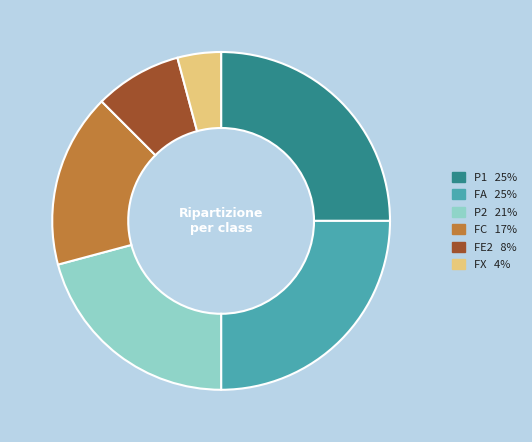

How many segments does this pie chart have?

6